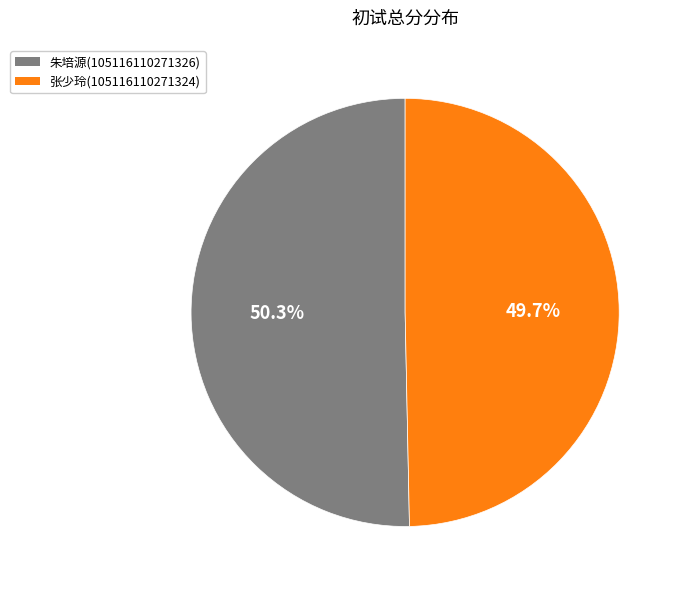

Does any single category account for the majority?

Yes